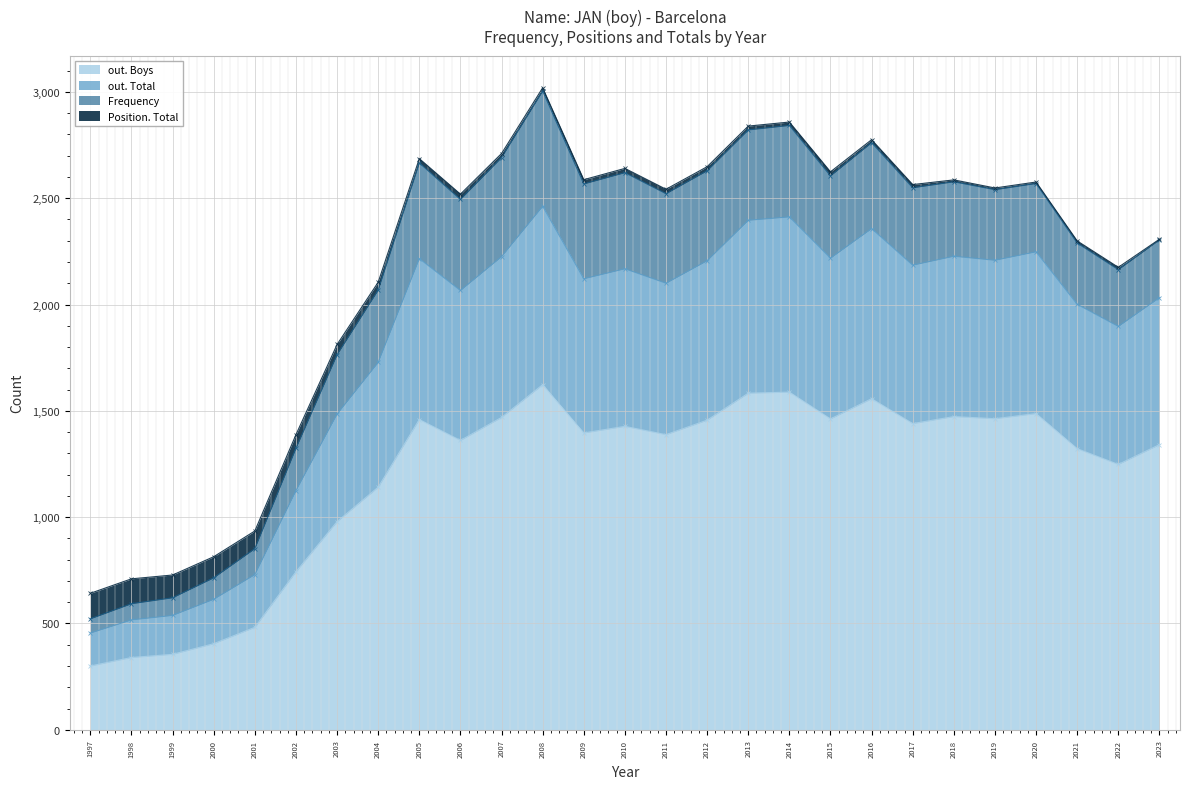

True or false: out. Boys and out. Total intersect in this chart.

False